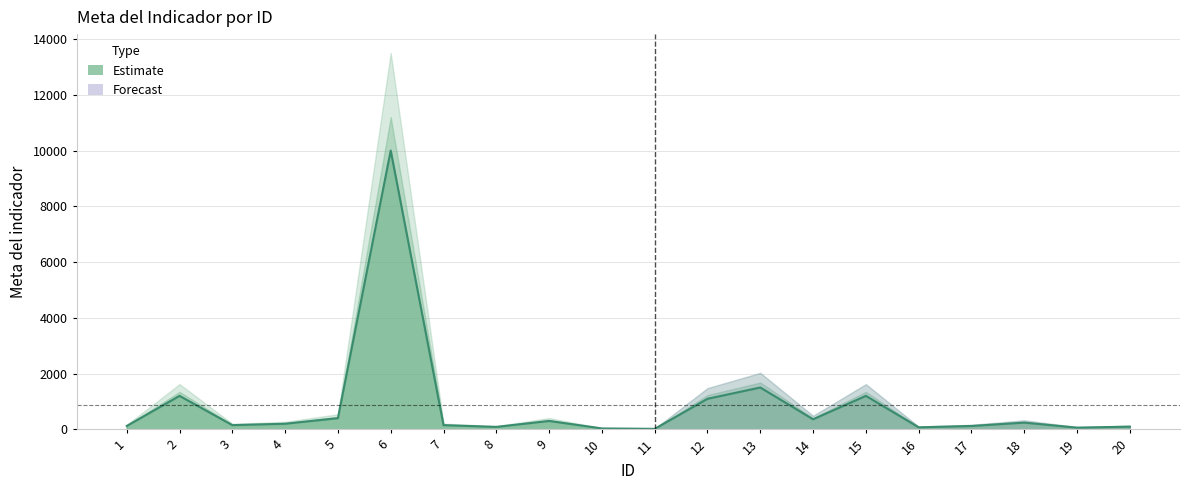

Which has a higher value, 10 or 20?

20